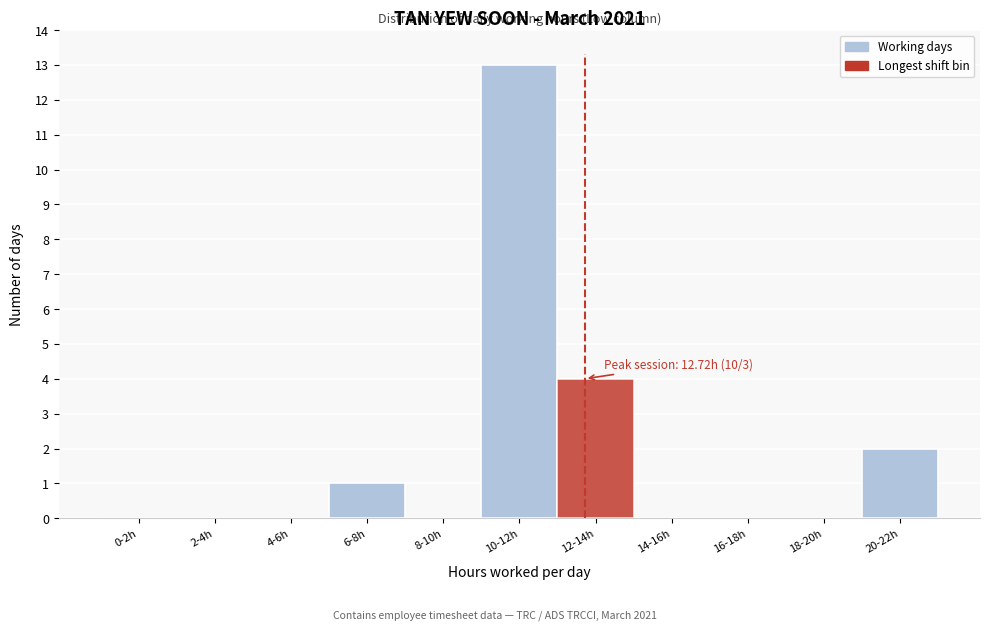

Reading left to right, transcribe all the data shown in this chart.

0-2h=0	2-4h=0	4-6h=0	6-8h=1	8-10h=0	10-12h=13	12-14h=4	14-16h=0	16-18h=0	18-20h=0	20-22h=2